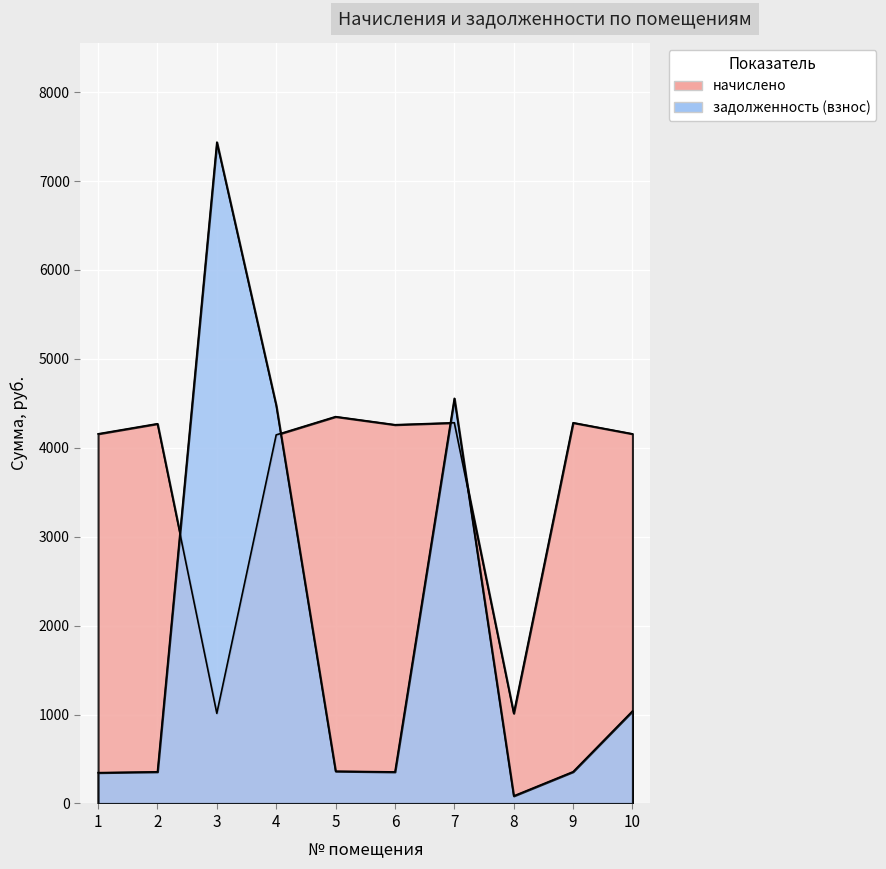

Does the chart display data point markers on the line(s)?

No